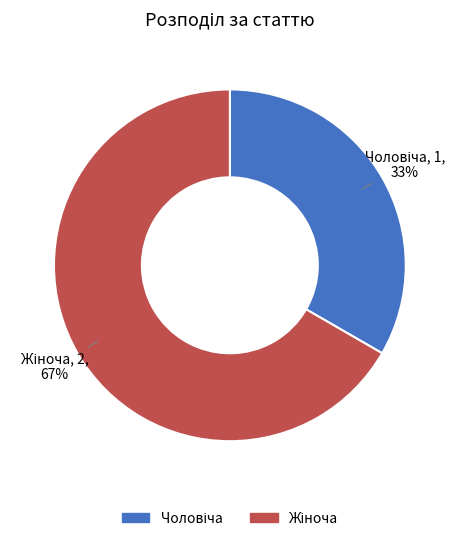

Is there a majority slice in this chart?

Yes